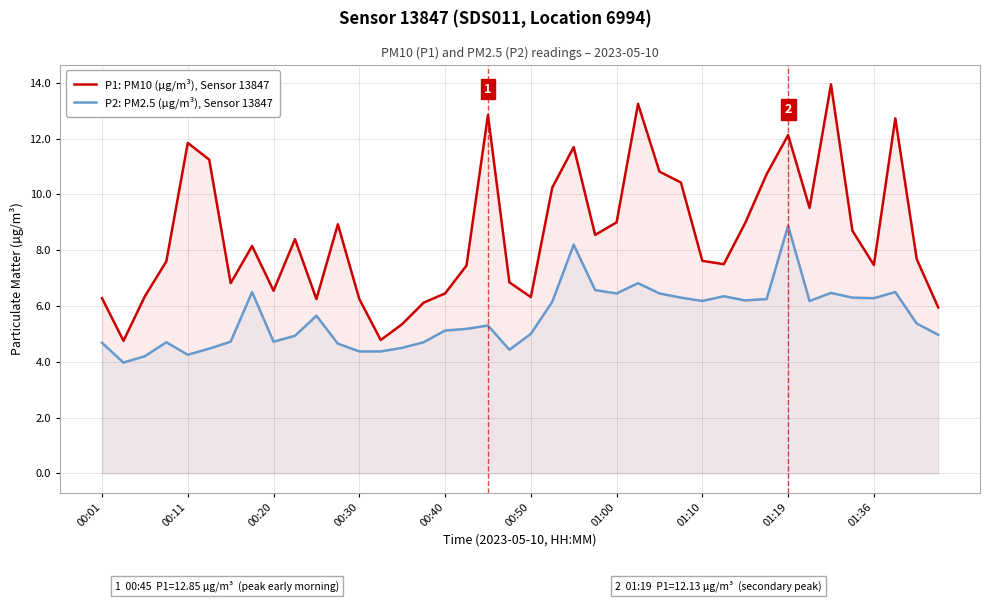

At which label does P1: PM10 (µg/m³), Sensor 13847 first exceed 8?

00:11